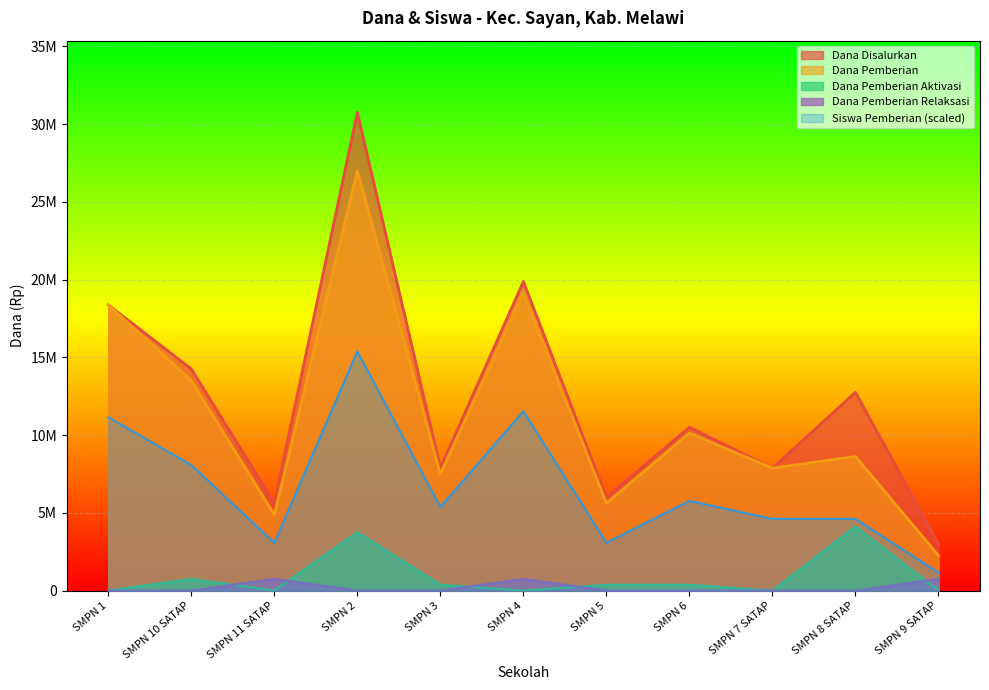

What is the sum of all Dana Disalurkan values?

136875000